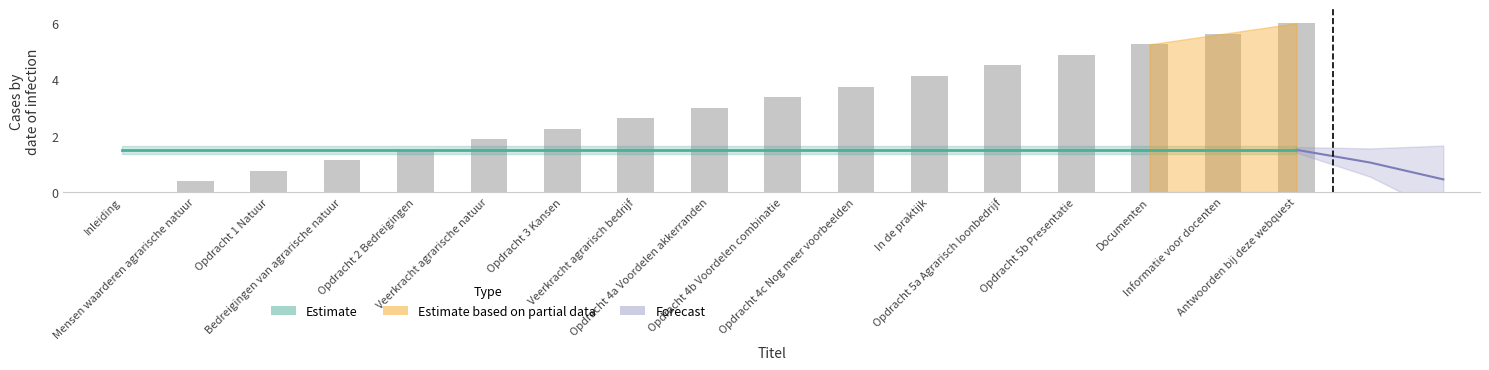

Is the value of Estimate at Veerkracht agrarisch bedrijf greater than the value of Identifier at In de praktijk?

No